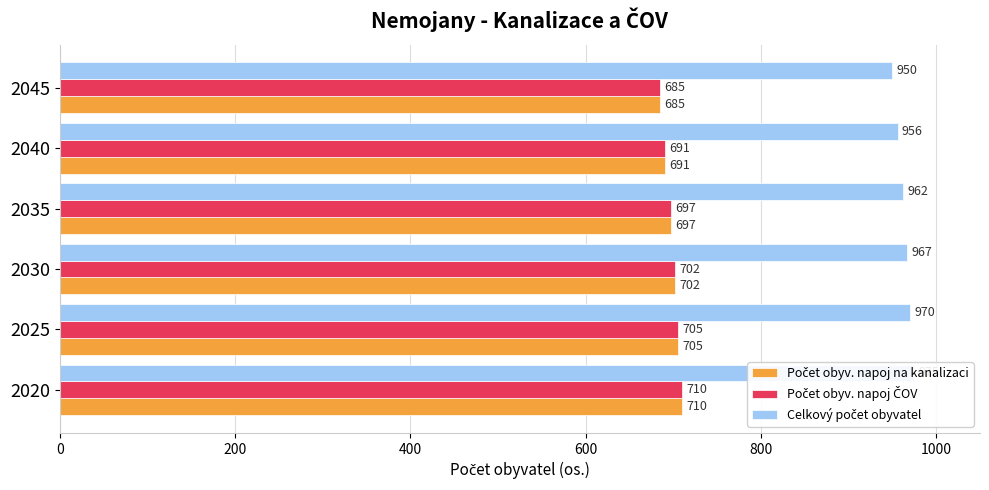

At 2020, list the series in order from smallest to largest.

Počet obyv. napoj na kanalizaci, Počet obyv. napoj ČOV, Celkový počet obyvatel